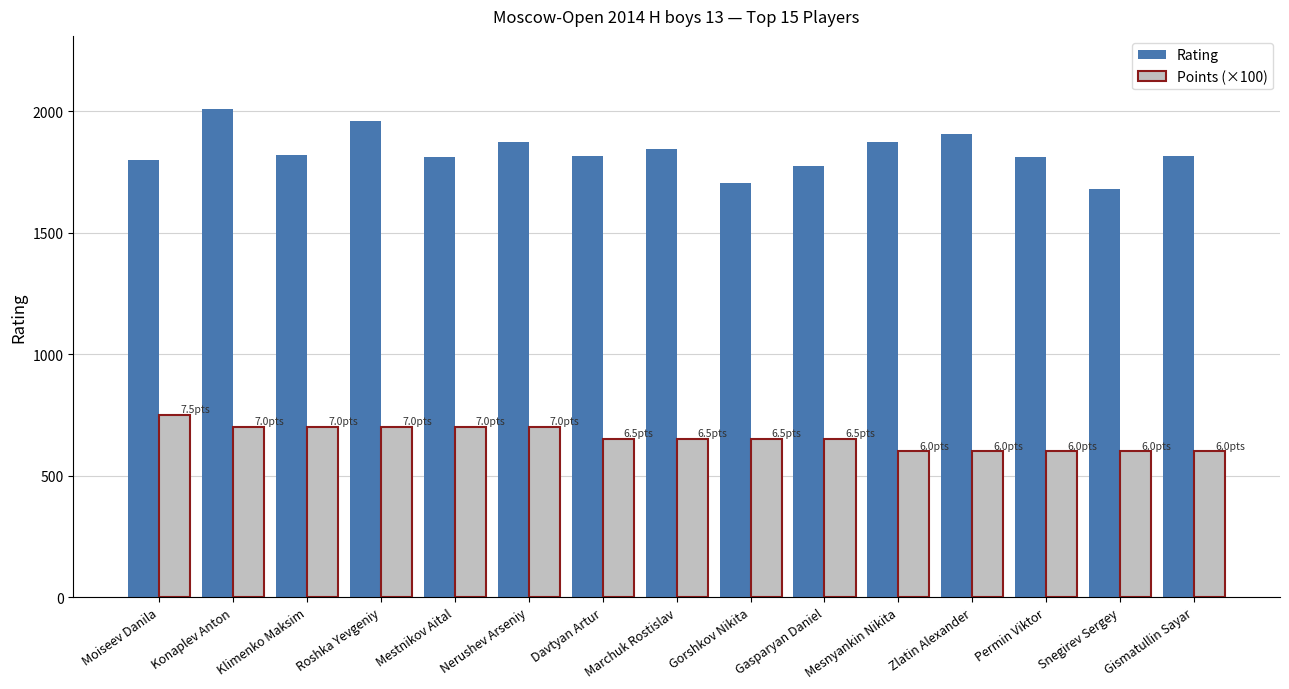

Rank the series by their average value, from lowest to highest.

Points (×100), Rating